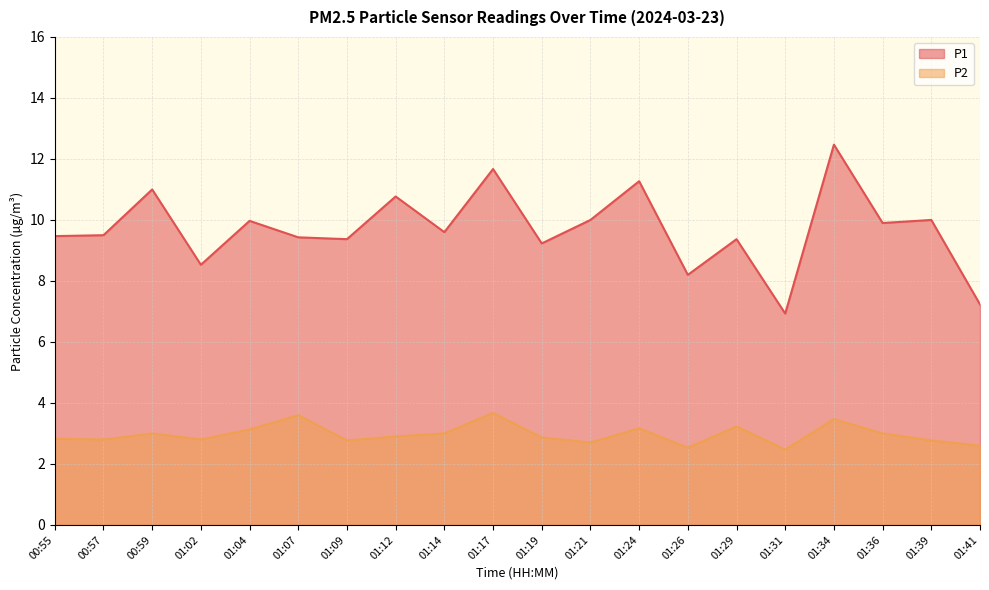

What is the average value of the P1 series?

9.7